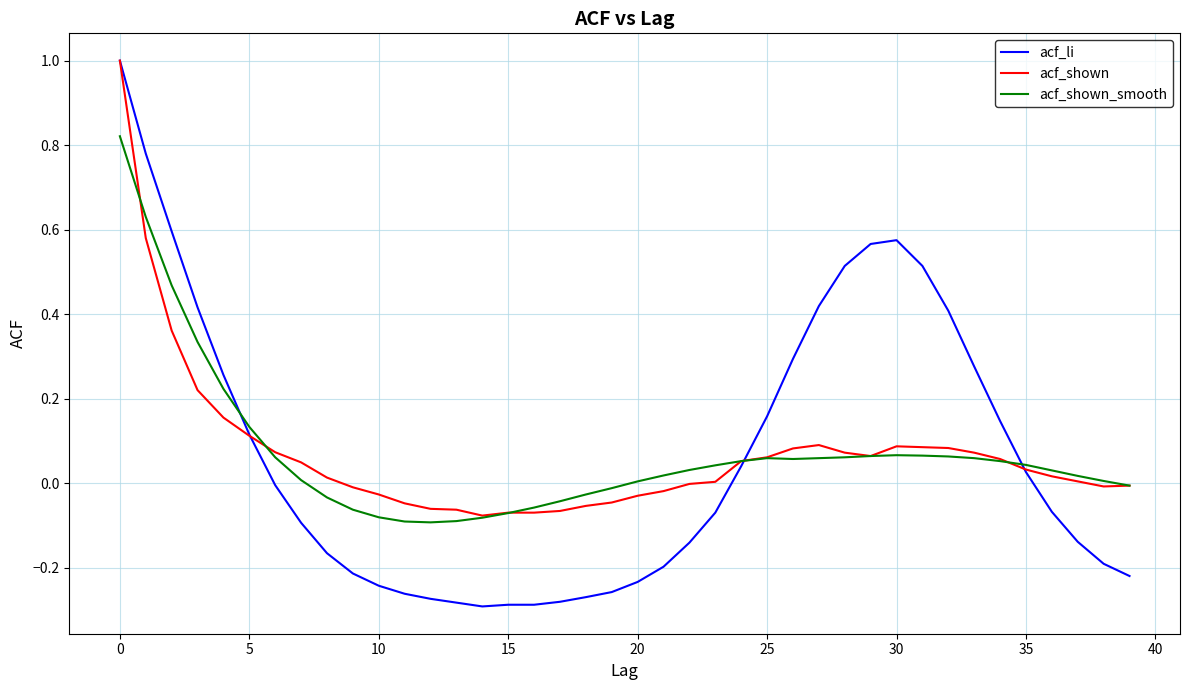

Which series has the widest spread of values?

acf_li